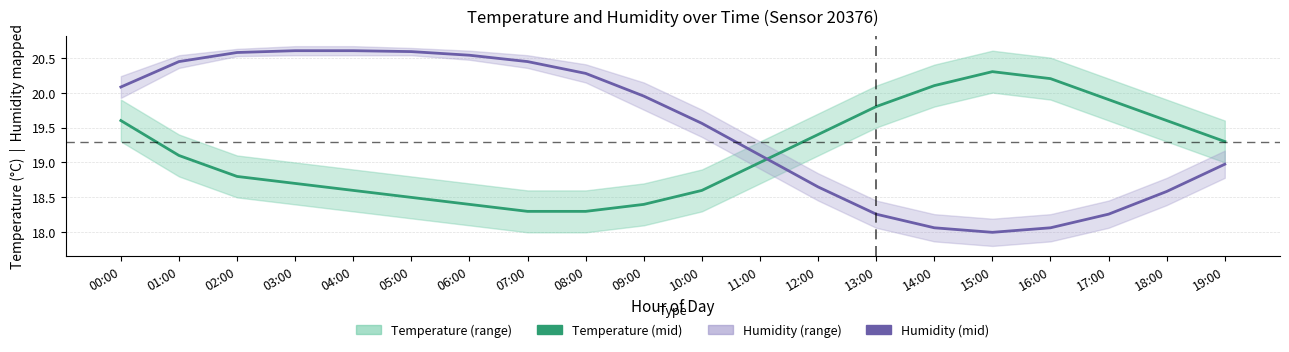

How many values in the Temperature (mid) series exceed 19?

10